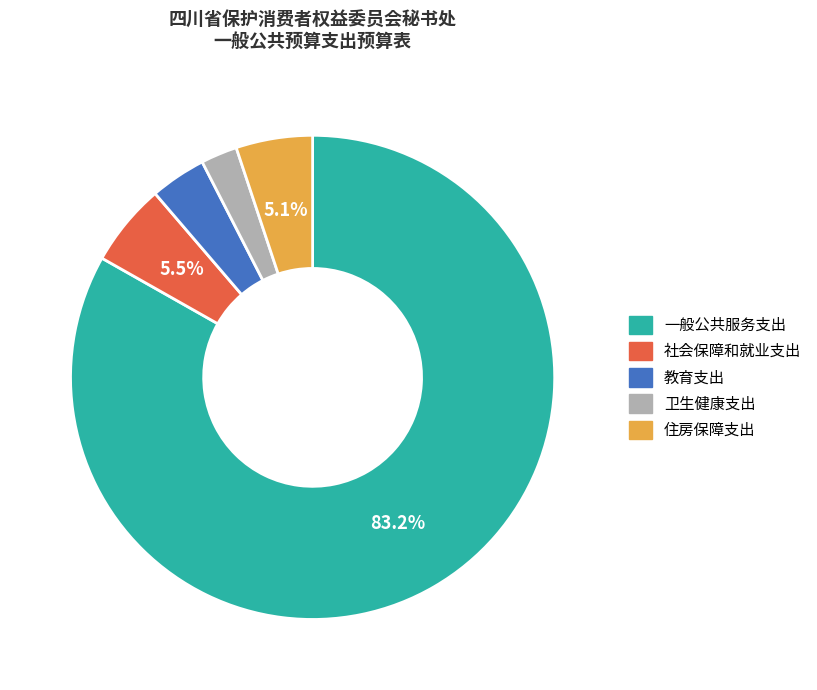

To the nearest percent, what portion does 一般公共服务支出 represent?

83%